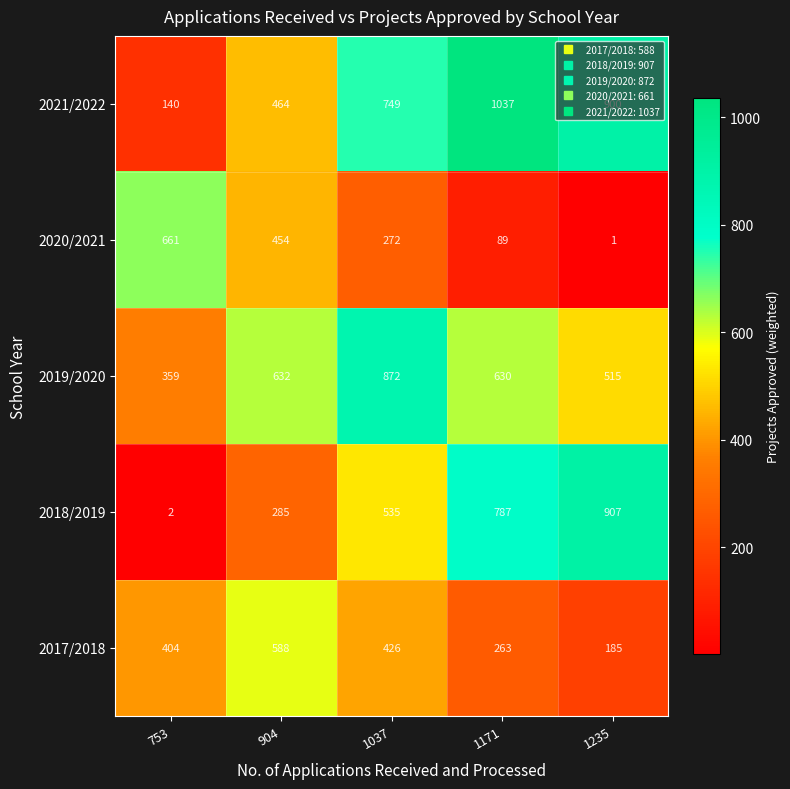

True or false: 2020/2021 has a value of 1 at 1235.

True